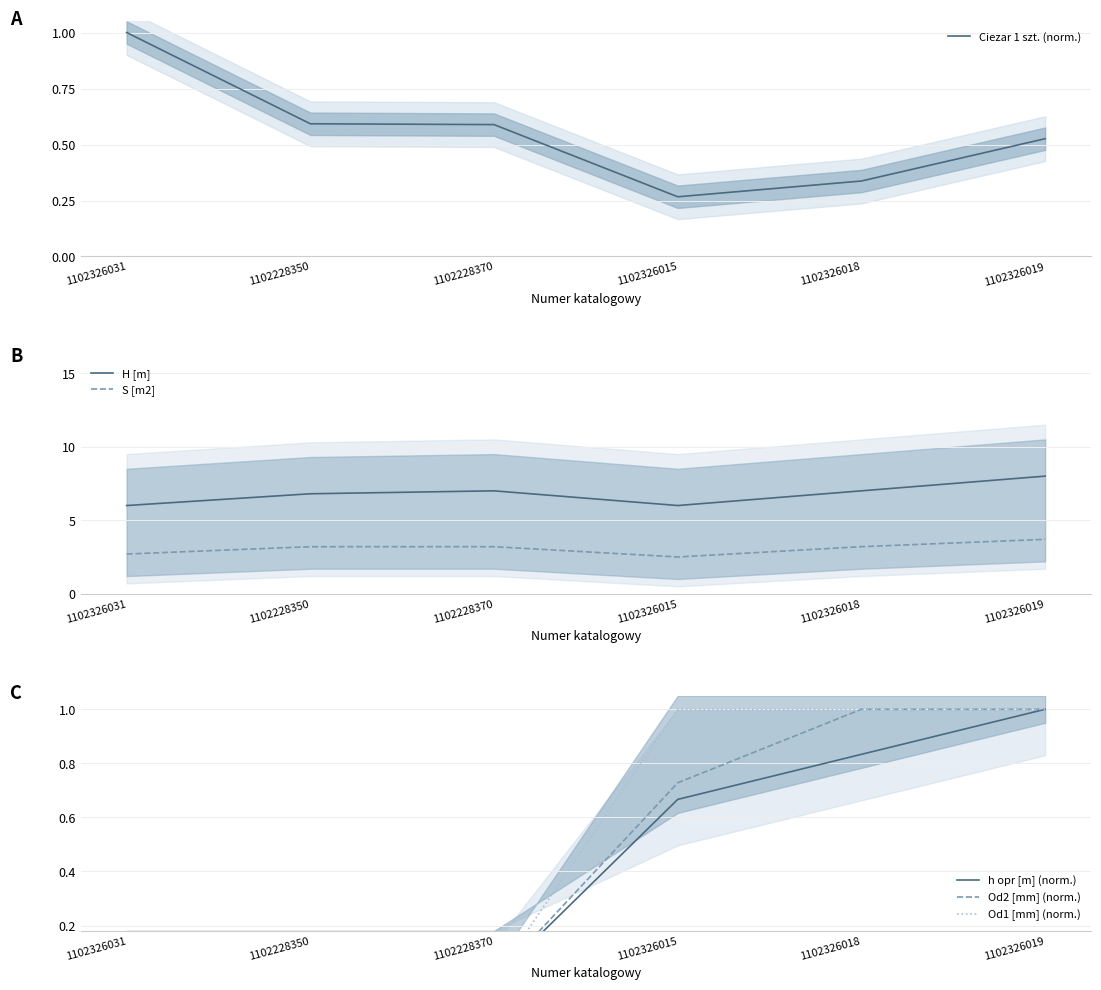

What is the label of the 1st point from the left?

1102326031